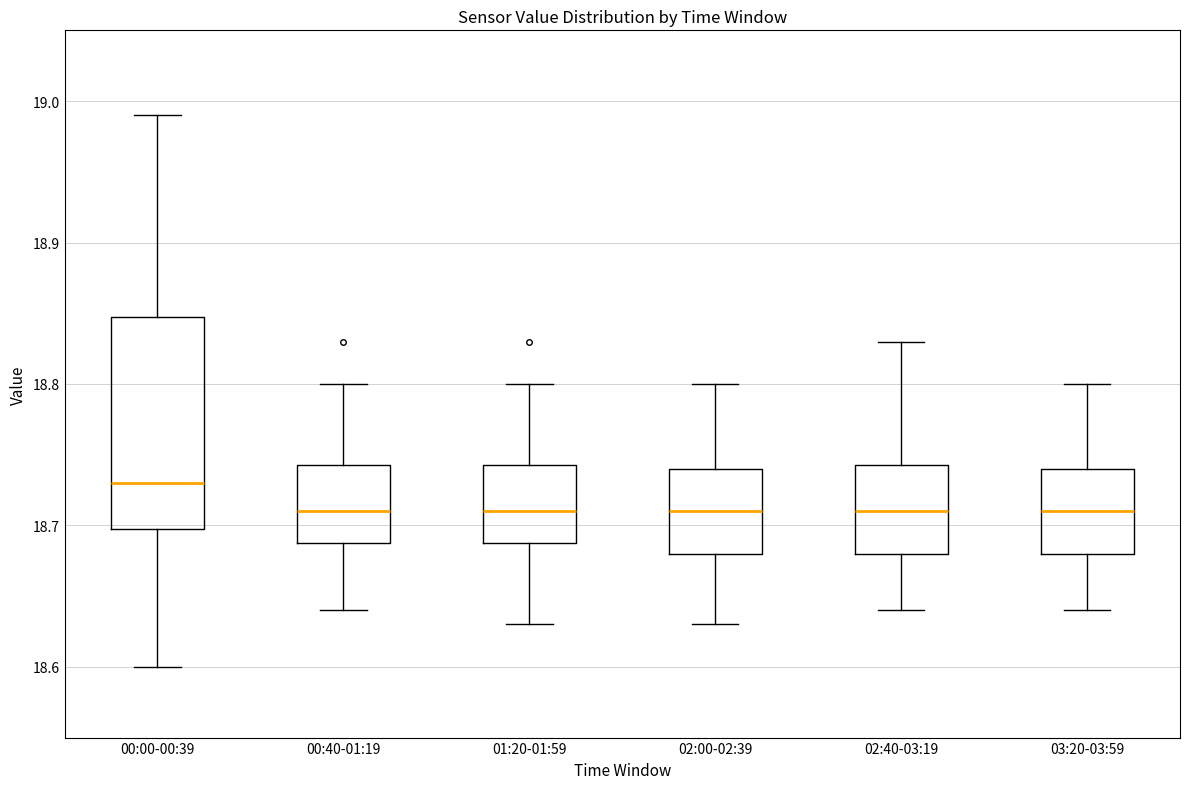

Reading left to right, transcribe this box plot: for each box, give where its median line is, the range the box spans, and where its two whiskers end, as read against the y-axis. The values are not printed on the chart, so give them approximately, as read against the axis.

00:00-00:39: median 18.73, box 18.70 to 18.85, whiskers 18.60 to 18.99
00:40-01:19: median 18.71, box 18.69 to 18.74, whiskers 18.64 to 18.80
01:20-01:59: median 18.71, box 18.69 to 18.74, whiskers 18.63 to 18.80
02:00-02:39: median 18.71, box 18.68 to 18.74, whiskers 18.63 to 18.80
02:40-03:19: median 18.71, box 18.68 to 18.74, whiskers 18.64 to 18.83
03:20-03:59: median 18.71, box 18.68 to 18.74, whiskers 18.64 to 18.80